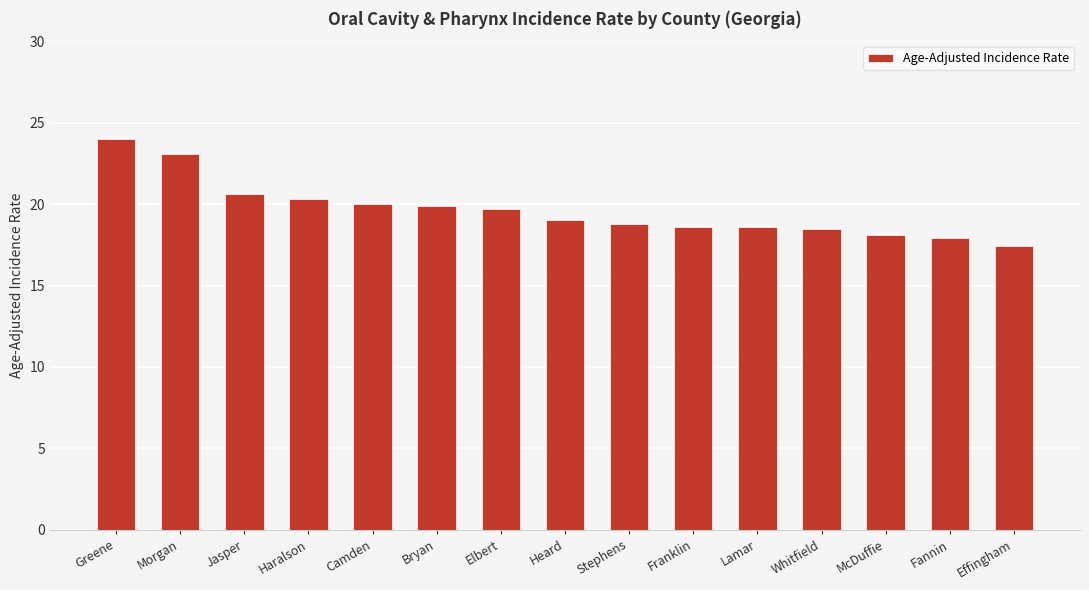

What is the label of the 6th bar from the right?

Franklin